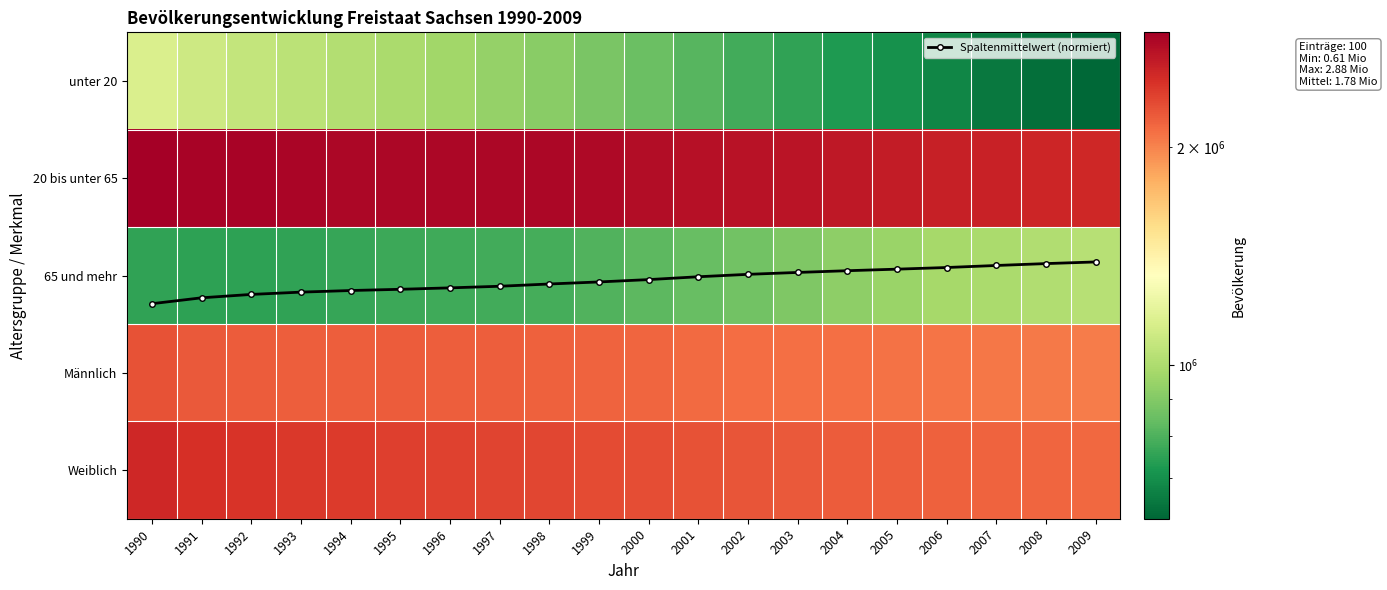

The Weiblich series shows 3819472.2 at 2006. True or false?

False